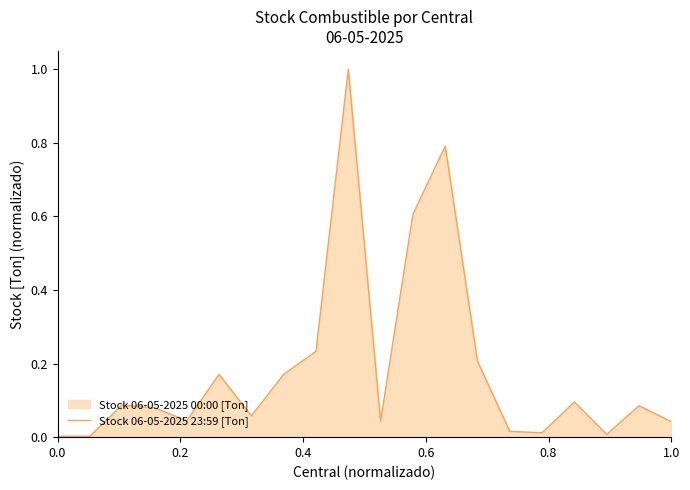

What is the maximum value shown in the chart?

1.0